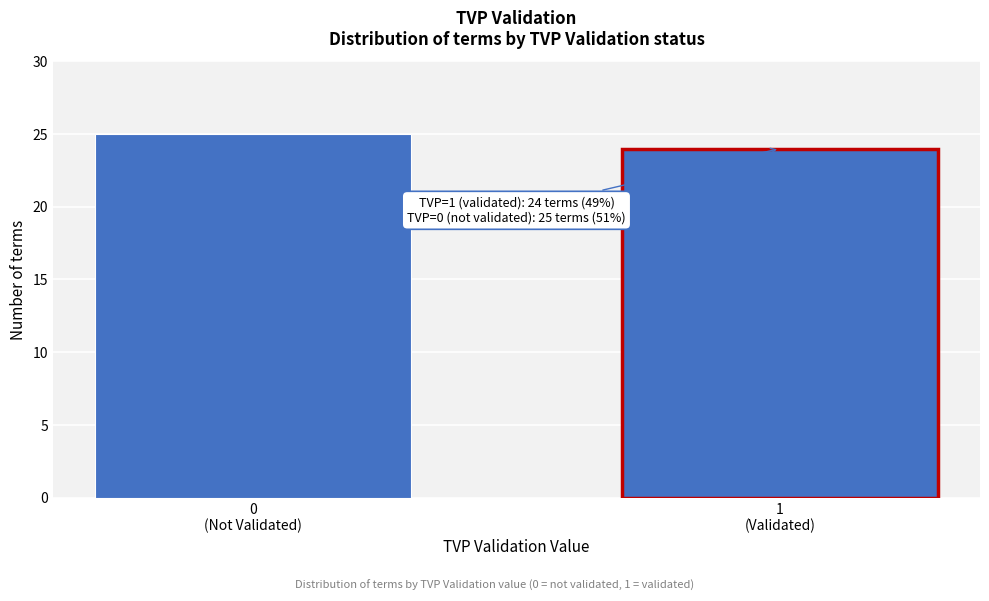

Reading left to right, extract all data points from this chart.

25	24